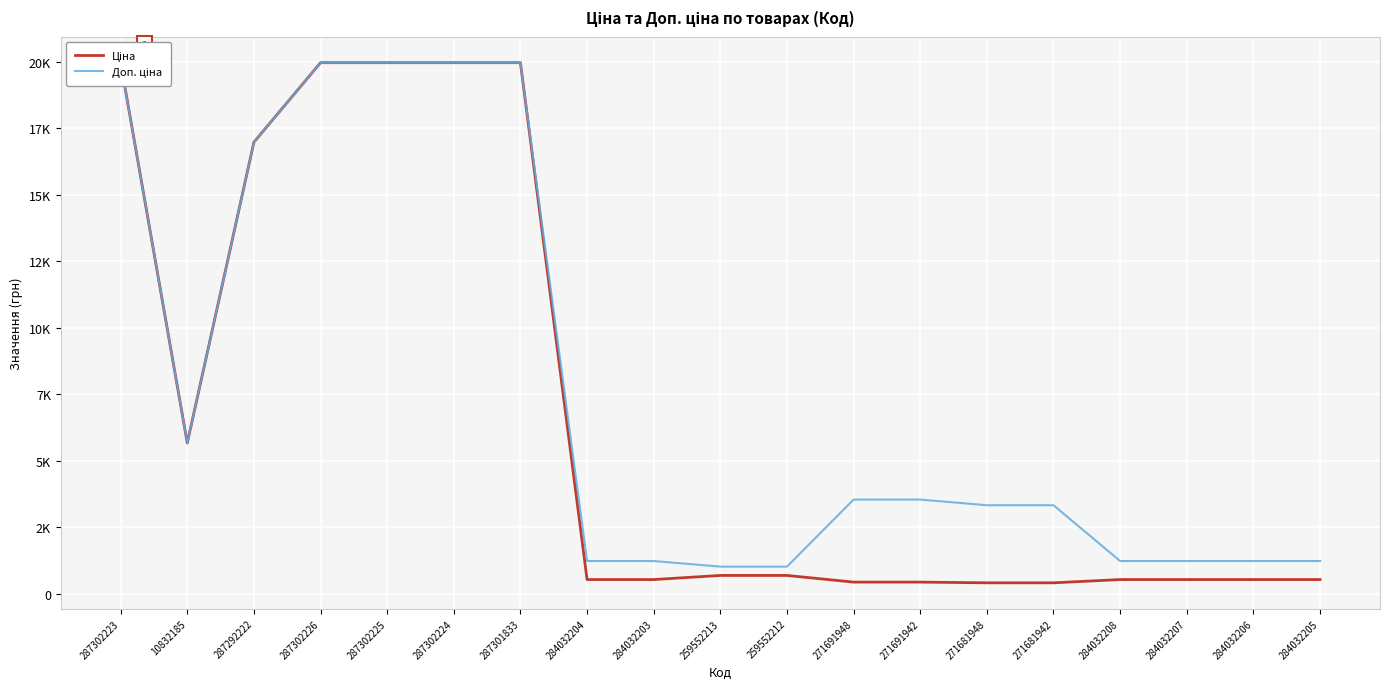

What is the label of the 10th point from the right?

259552213